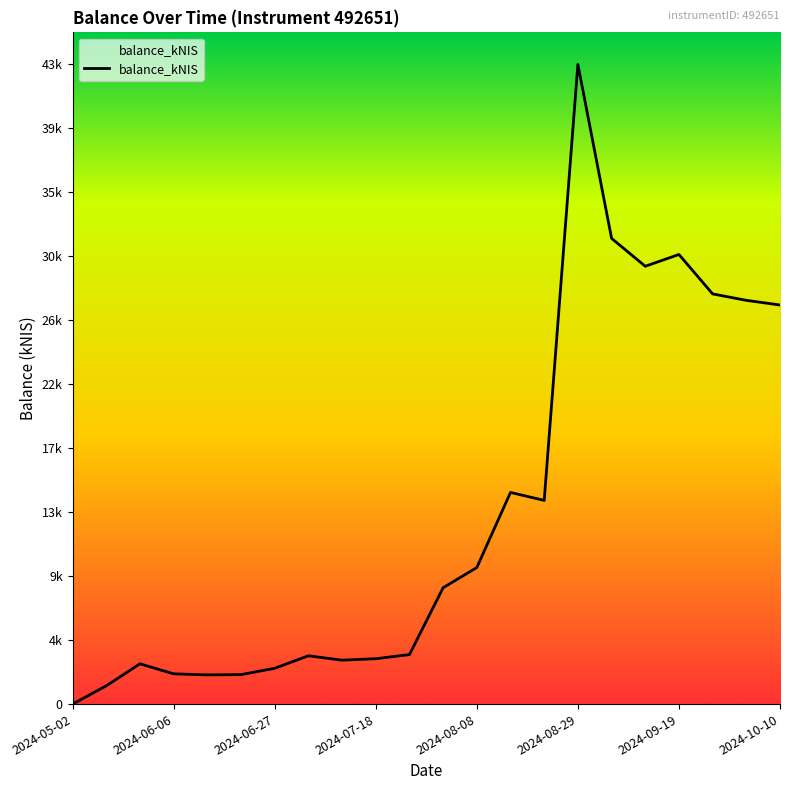

Does the chart display data point markers on the line(s)?

No